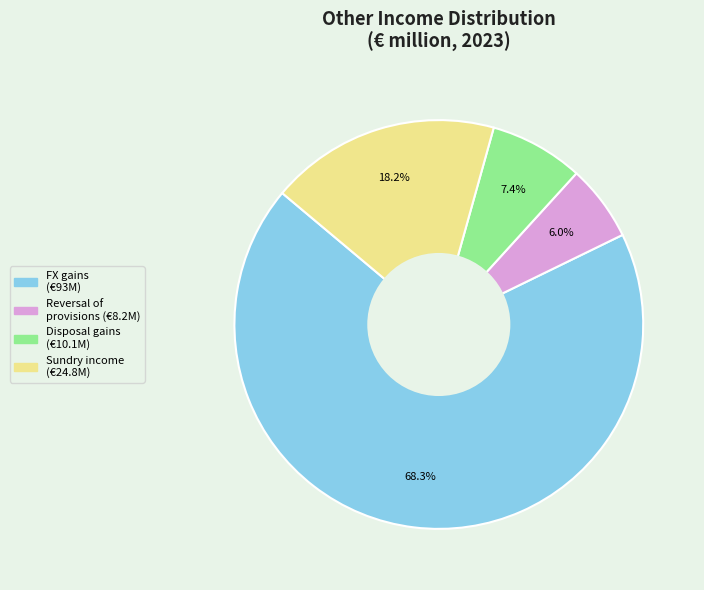

Is there any slice that represents more than half of the pie?

Yes